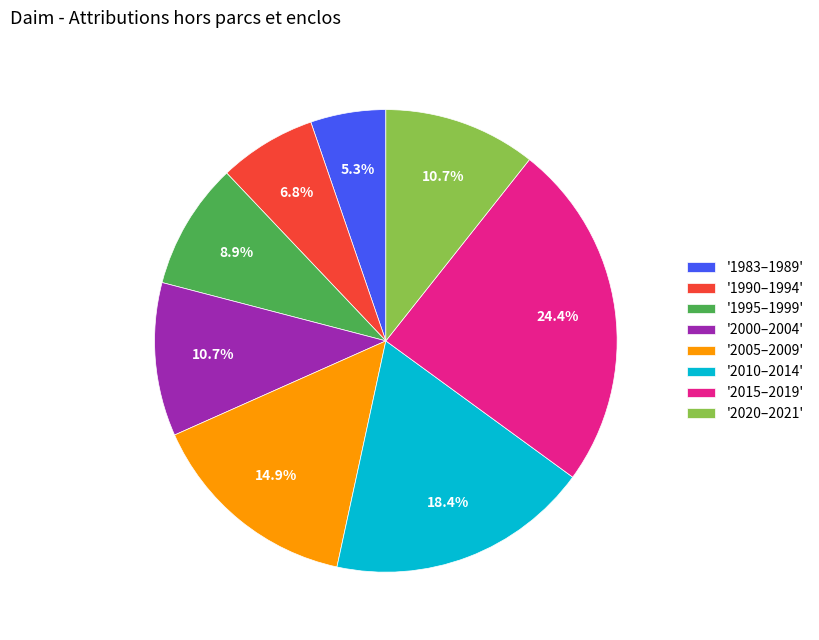

To the nearest percent, what is the average slice percentage?

12%